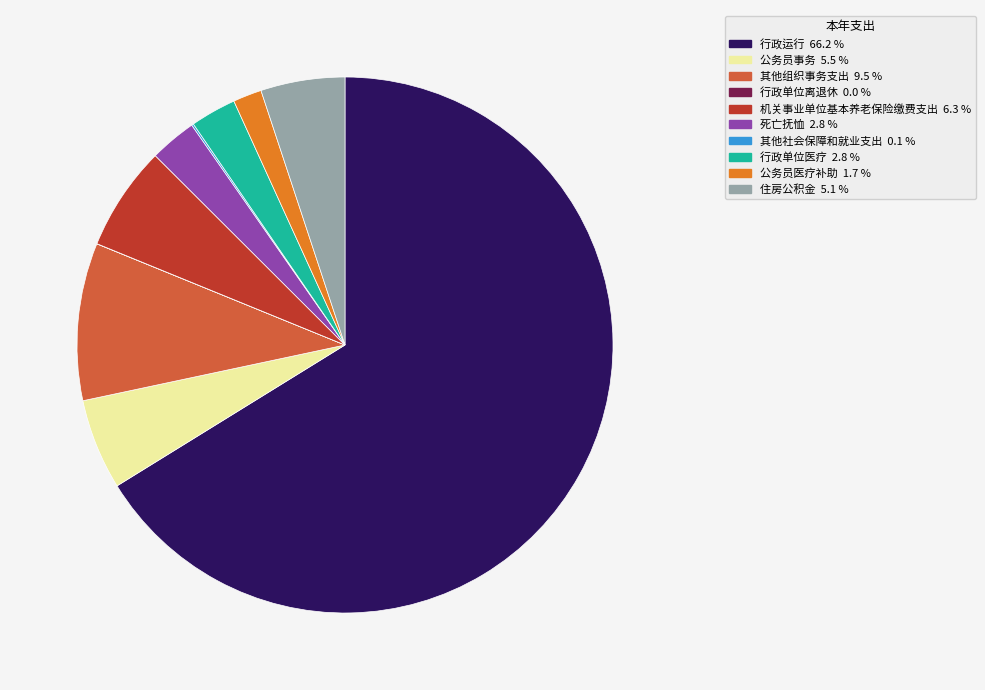

What is the ratio of the value at 住房公积金 to the value at 机关事业单位基本养老保险缴费支出?

0.8